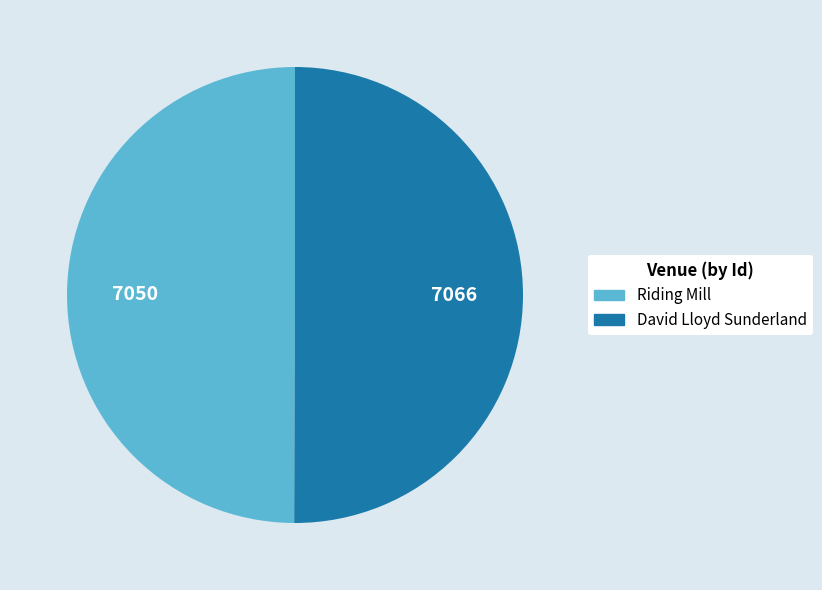

What is the ratio of the value at David Lloyd Sunderland to the value at Riding Mill?

1.0